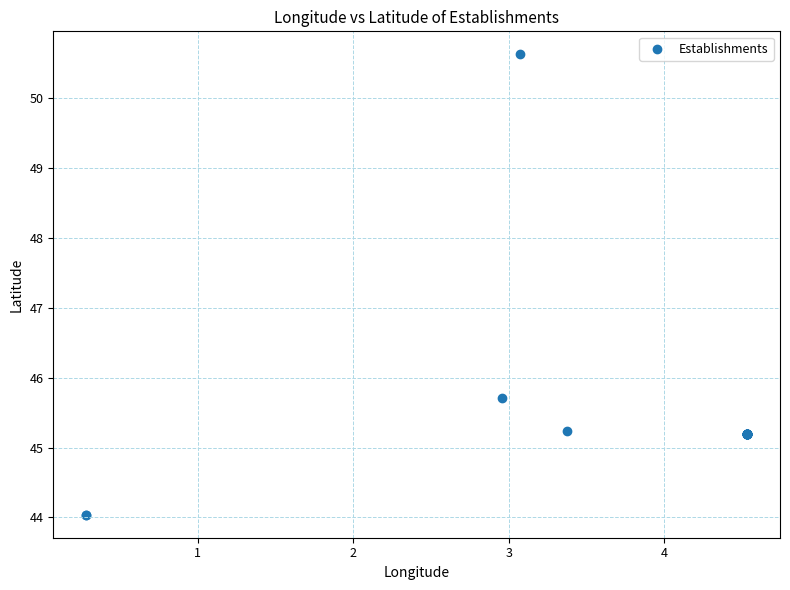

What Y value in the scatter plot is closest to 47?

45.7